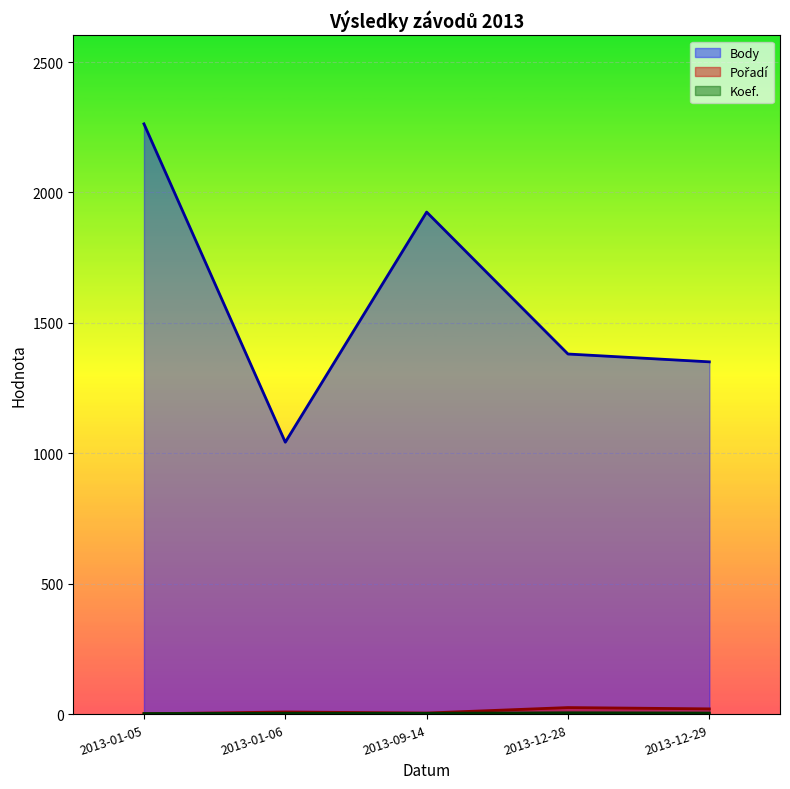

Which series has the largest range (max minus min)?

Body